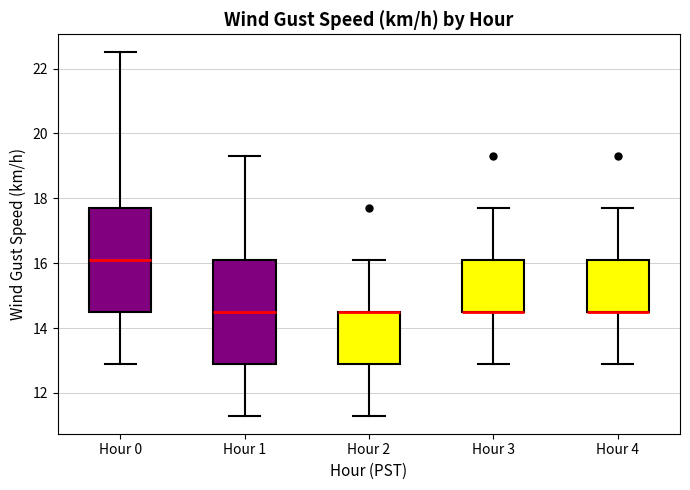

Reading left to right, transcribe this box plot: for each box, give where its median line is, the range the box spans, and where its two whiskers end, as read against the y-axis. The values are not printed on the chart, so give them approximately, as read against the axis.

Hour 0: median 16.2, box 14.6 to 17.8, whiskers 13.0 to 22.6
Hour 1: median 14.6, box 13.0 to 16.2, whiskers 11.4 to 19.4
Hour 2: median 14.6 (drawn on the box's upper edge), box 13.0 to 14.6, whiskers 11.4 to 16.2
Hour 3: median 14.6 (drawn on the box's lower edge), box 14.6 to 16.2, whiskers 13.0 to 17.8
Hour 4: median 14.6 (drawn on the box's lower edge), box 14.6 to 16.2, whiskers 13.0 to 17.8